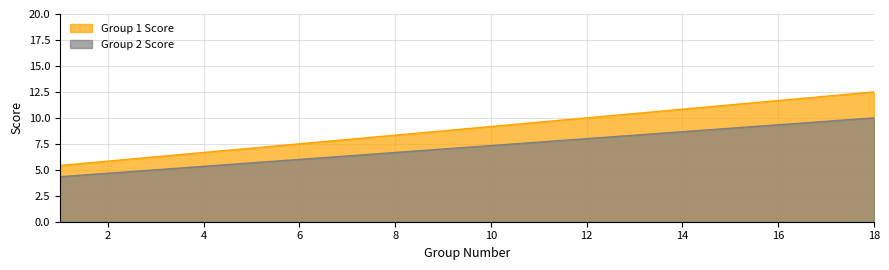

What is the smallest value displayed?

4.3